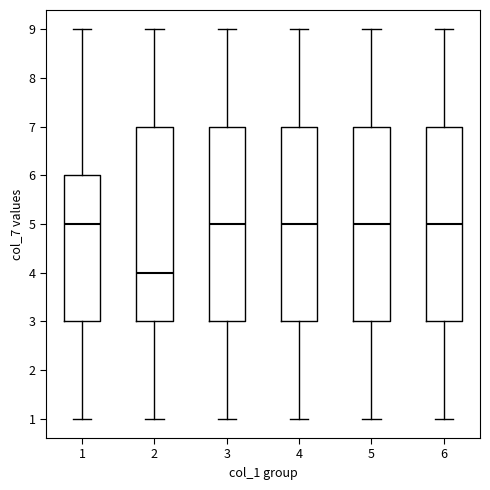

Where is the upper edge of the box at x = 2 on the y-axis? The values are not printed on the chart, so give them approximately, as read against the axis.

7